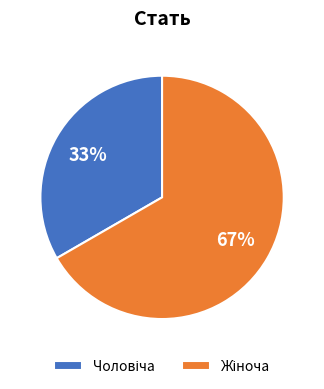

To the nearest percent, what is the average slice percentage?

50%